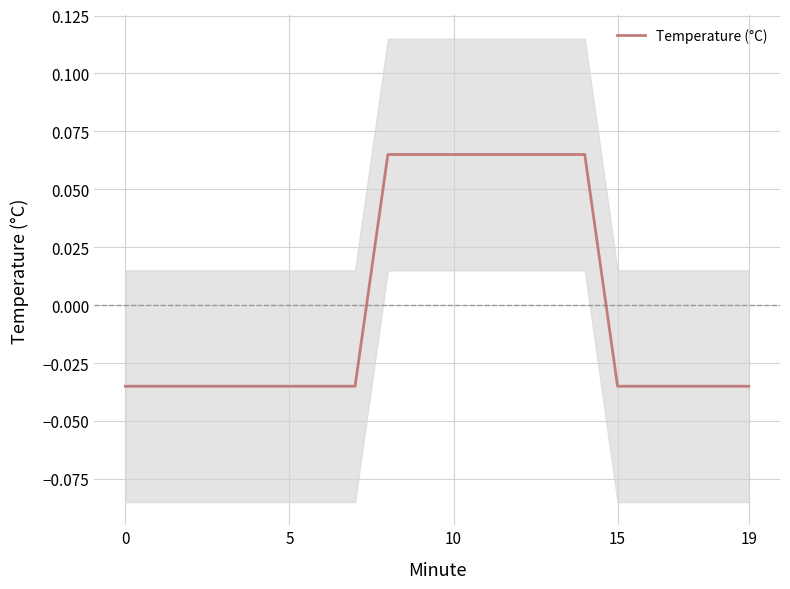

Reading right to left, what are all the values shown in this chart?

-0.0	-0.0	-0.0	-0.0	-0.0	0.1	0.1	0.1	0.1	0.1	0.1	0.1	-0.0	-0.0	-0.0	-0.0	-0.0	-0.0	-0.0	-0.0